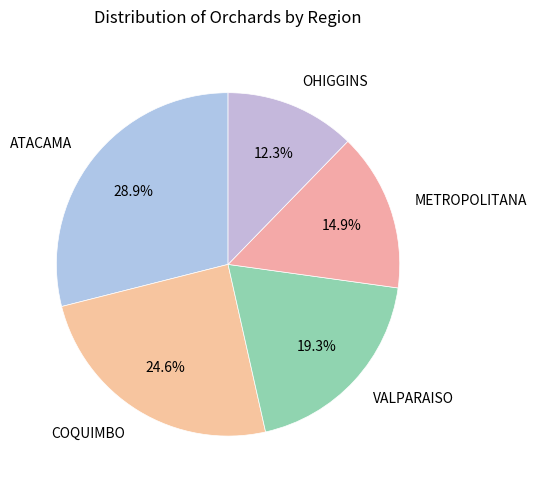

How much of the chart is everything except ATACAMA?

71.1%